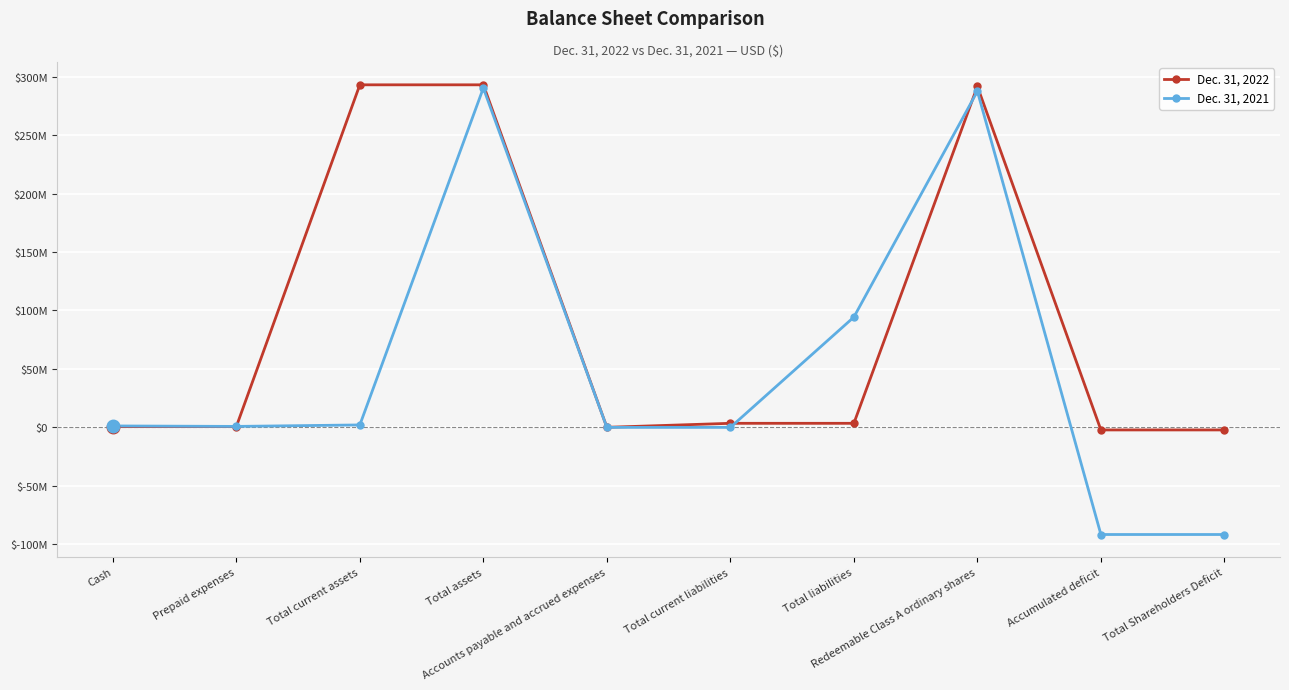

Between Cash and Total current assets, which is larger?

Total current assets